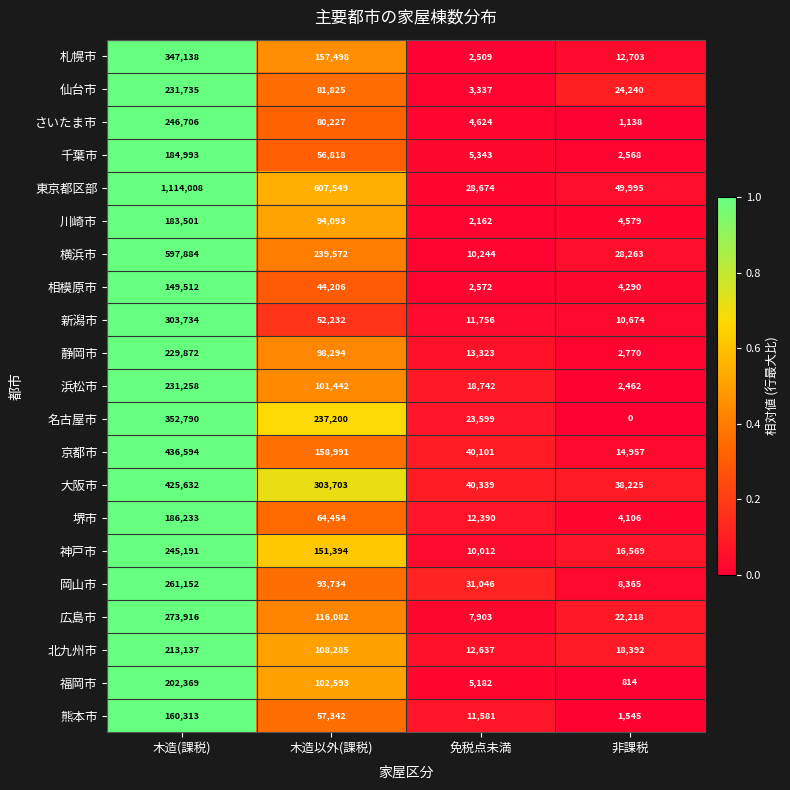

Rank the series at 木造(課税) from highest to lowest value.

東京都区部, 横浜市, 京都市, 大阪市, 名古屋市, 札幌市, 新潟市, 広島市, 岡山市, さいたま市, 神戸市, 仙台市, 浜松市, 静岡市, 北九州市, 福岡市, 堺市, 千葉市, 川崎市, 熊本市, 相模原市